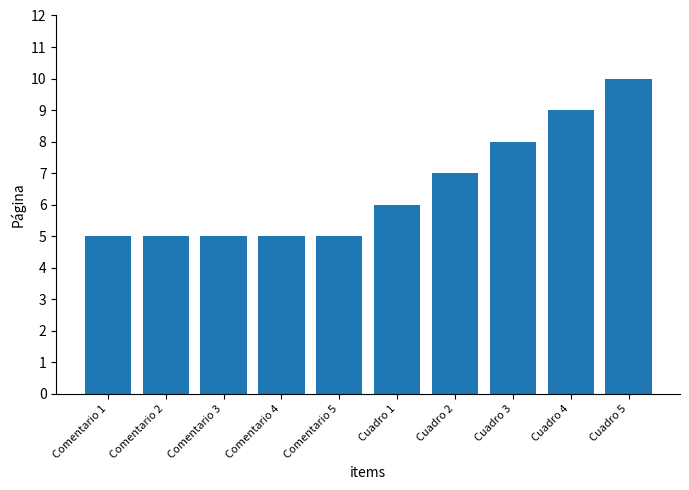

Is it true that the value at Comentario 4 is 3?

False